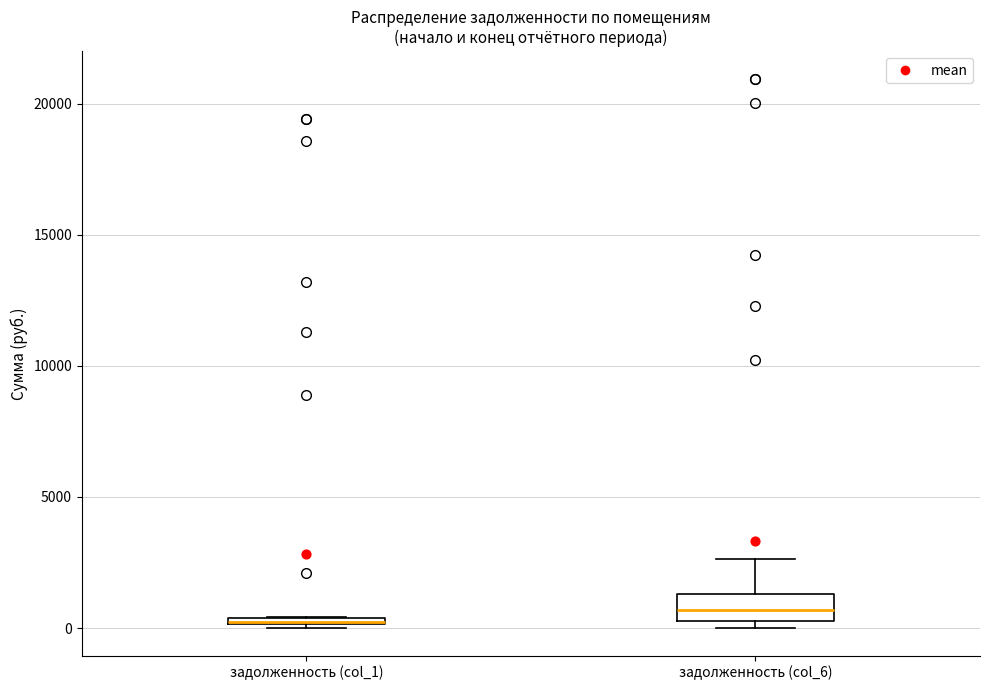

Where is the lower edge of the box for задолженность (col_1) on the y-axis? The values are not printed on the chart, so give them approximately, as read against the axis.

0